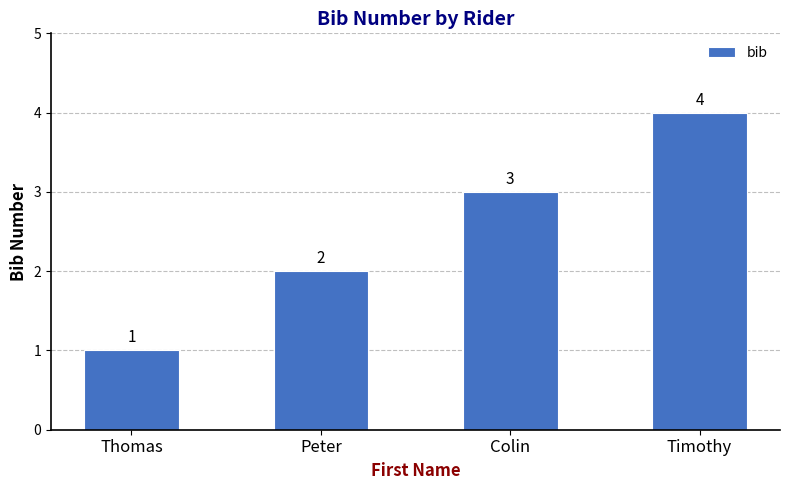

How many series are shown in this chart?

1